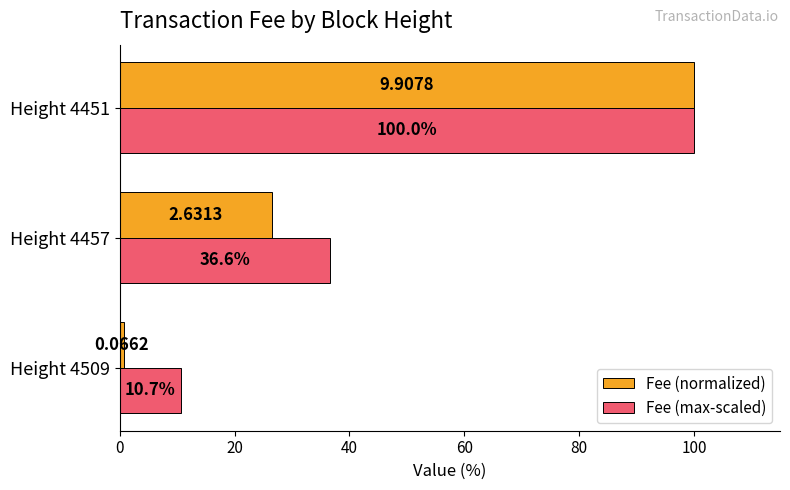

Rank the categories by Fee (max-scaled) value from highest to lowest.

Height 4451, Height 4457, Height 4509